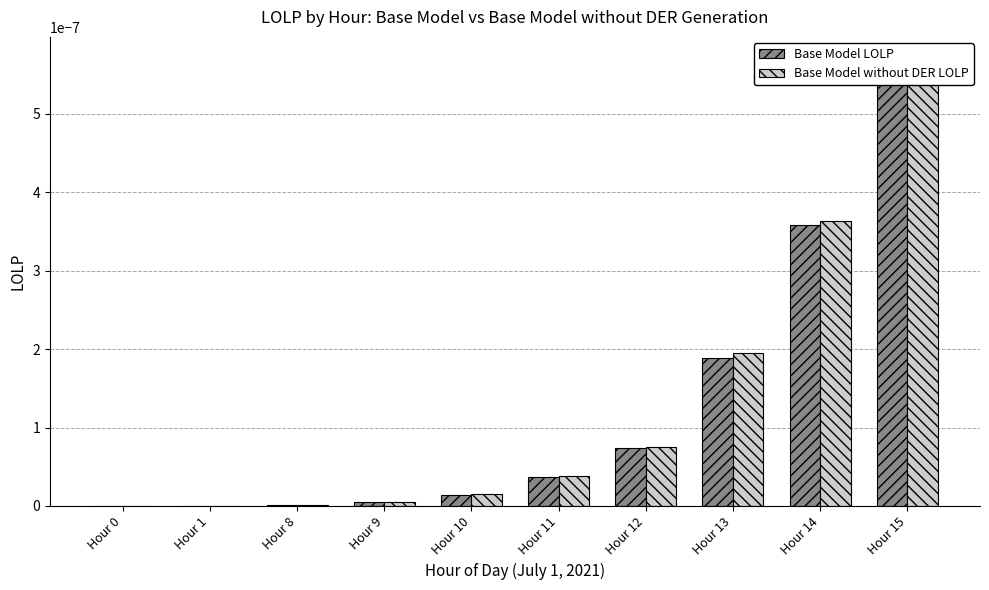

Which series has the largest range (max minus min)?

Base Model without DER LOLP